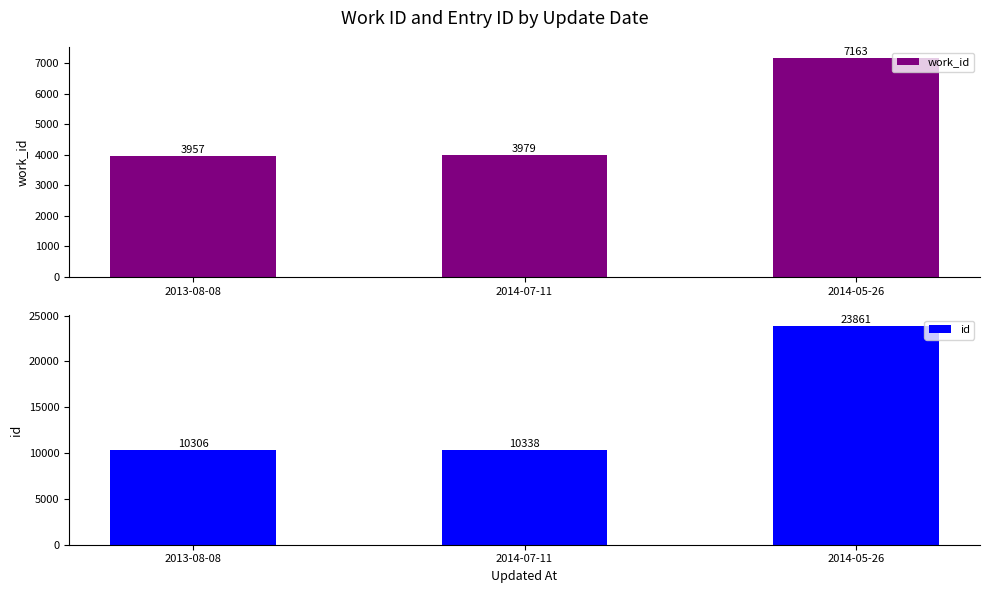

Reading left to right, list all the values displayed in this chart.

work_id: 3957	3979	7163
id: 10306	10338	23861